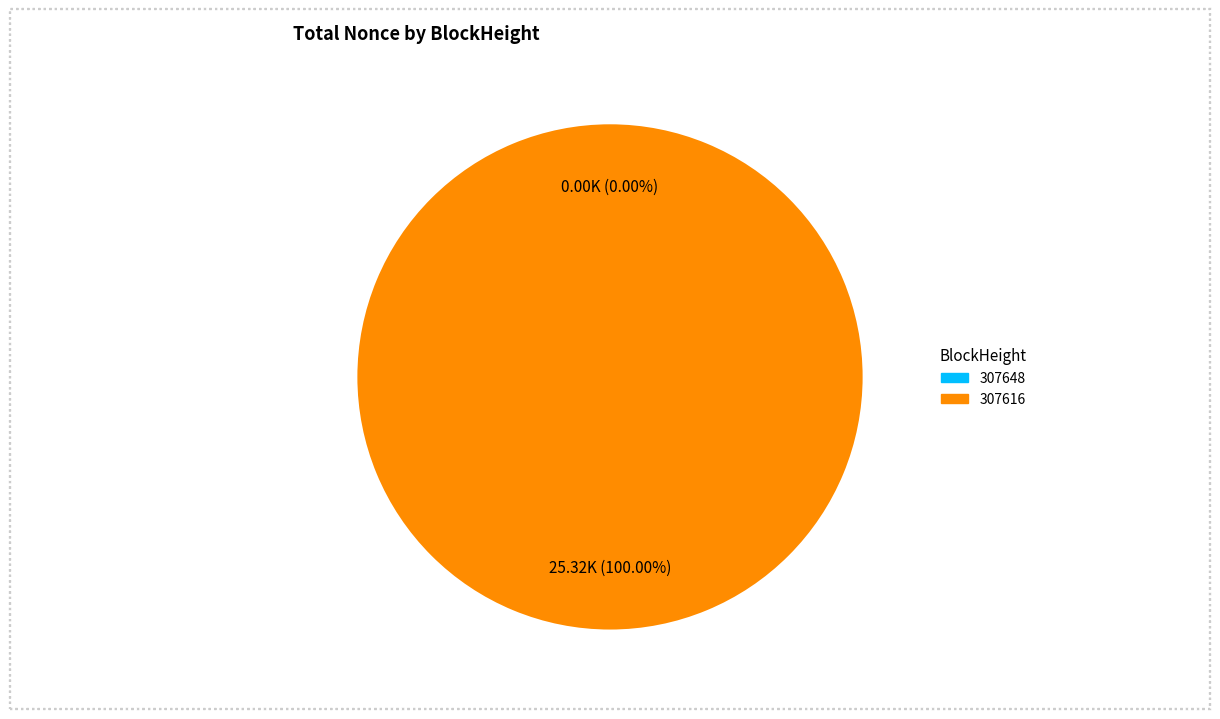

To the nearest percent, what percentage of the pie is 307616?

100%